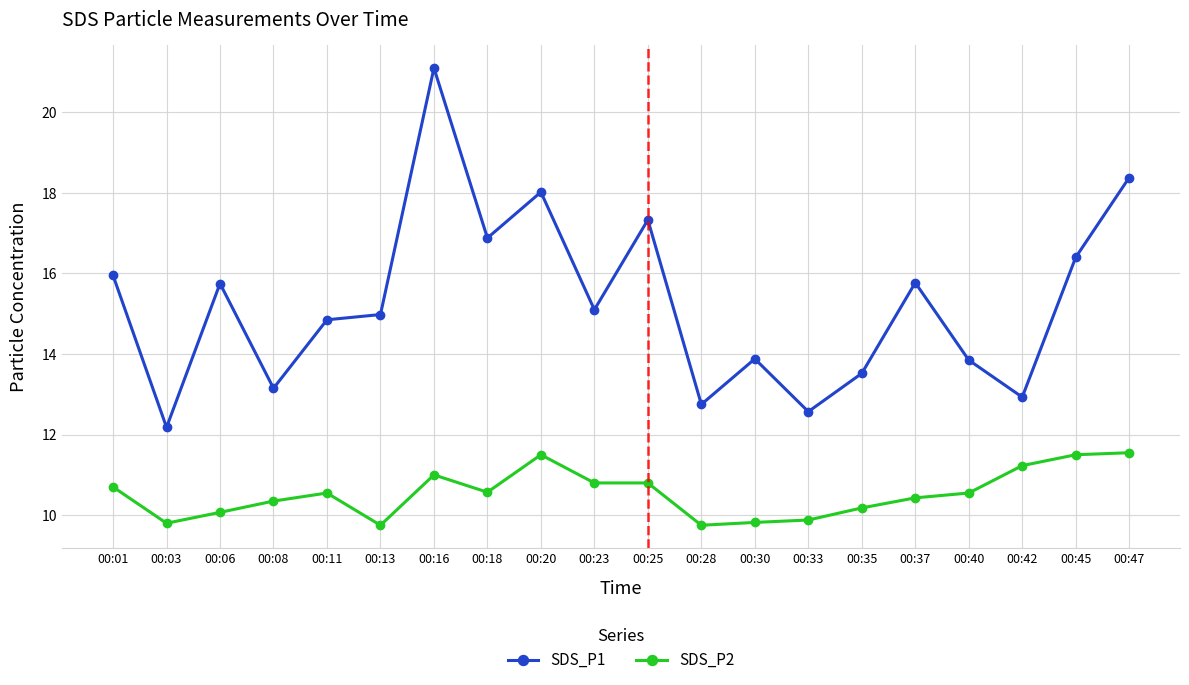

At which category is the sum across all series the highest?

00:16